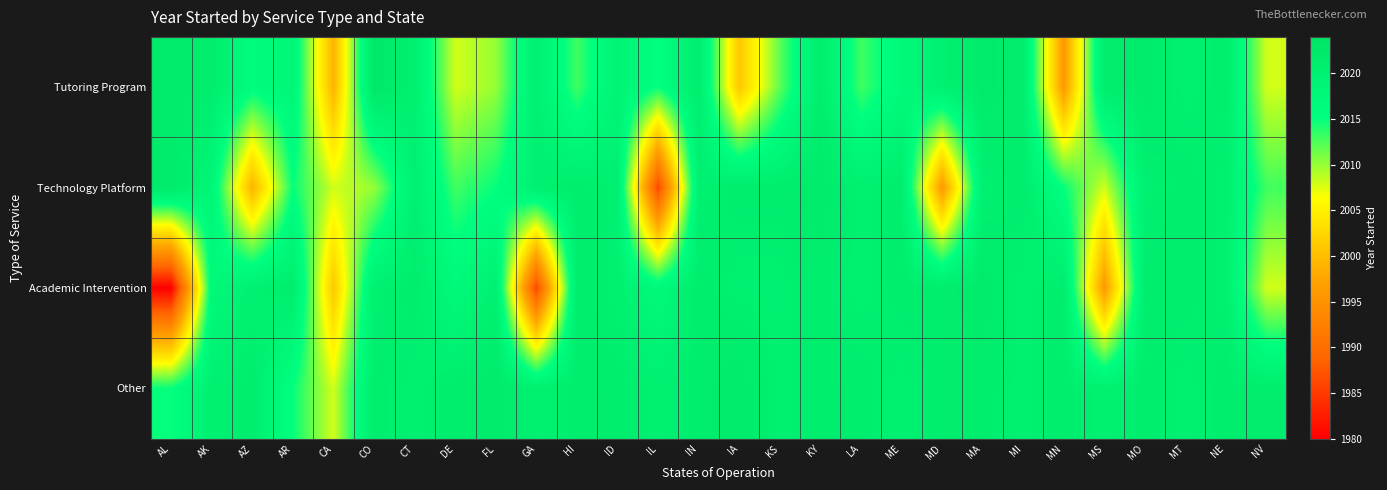

Which series has the largest range (max minus min)?

Academic Intervention